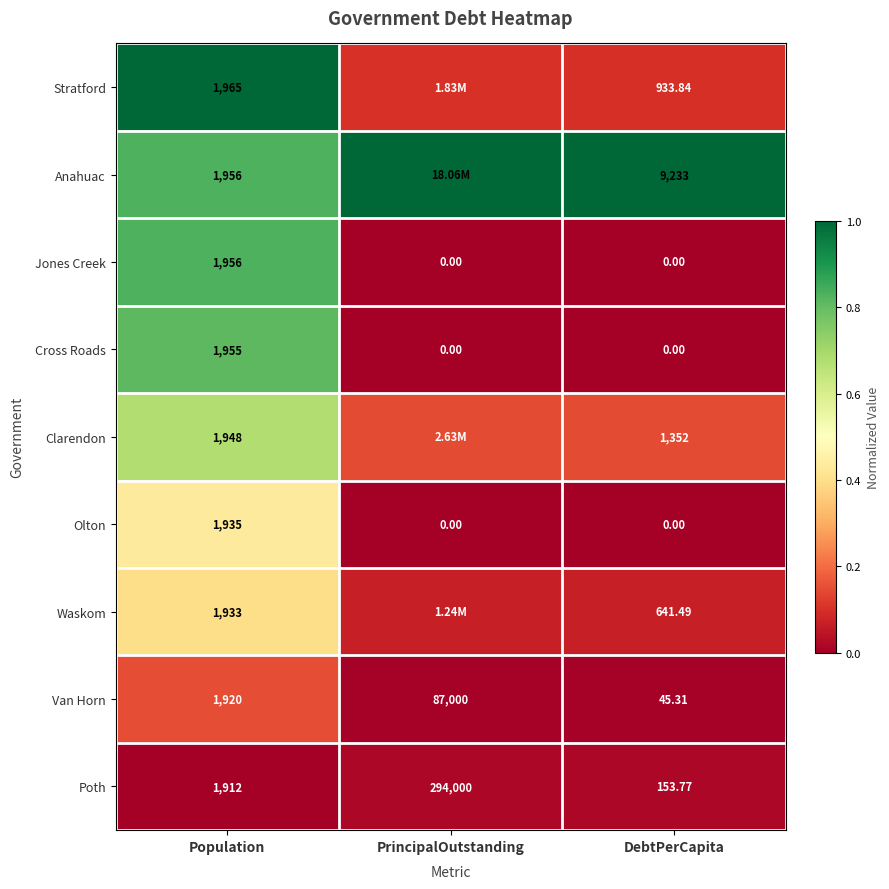

At which label does Poth reach its minimum?

DebtPerCapita